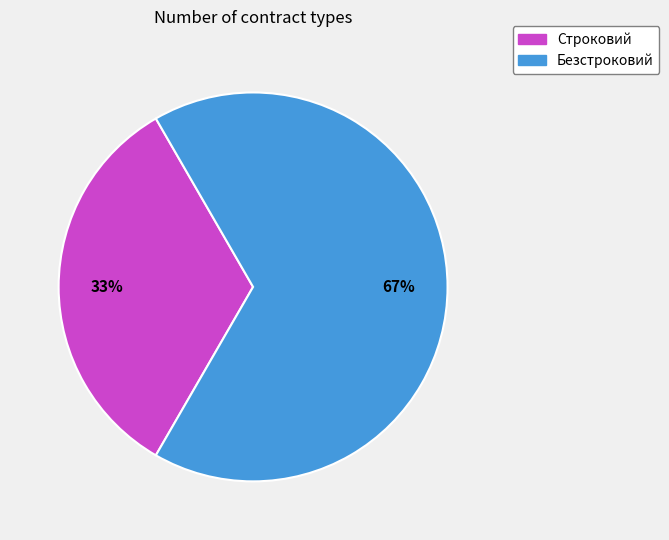

True or false: Строковий accounts for 48% of the total.

False